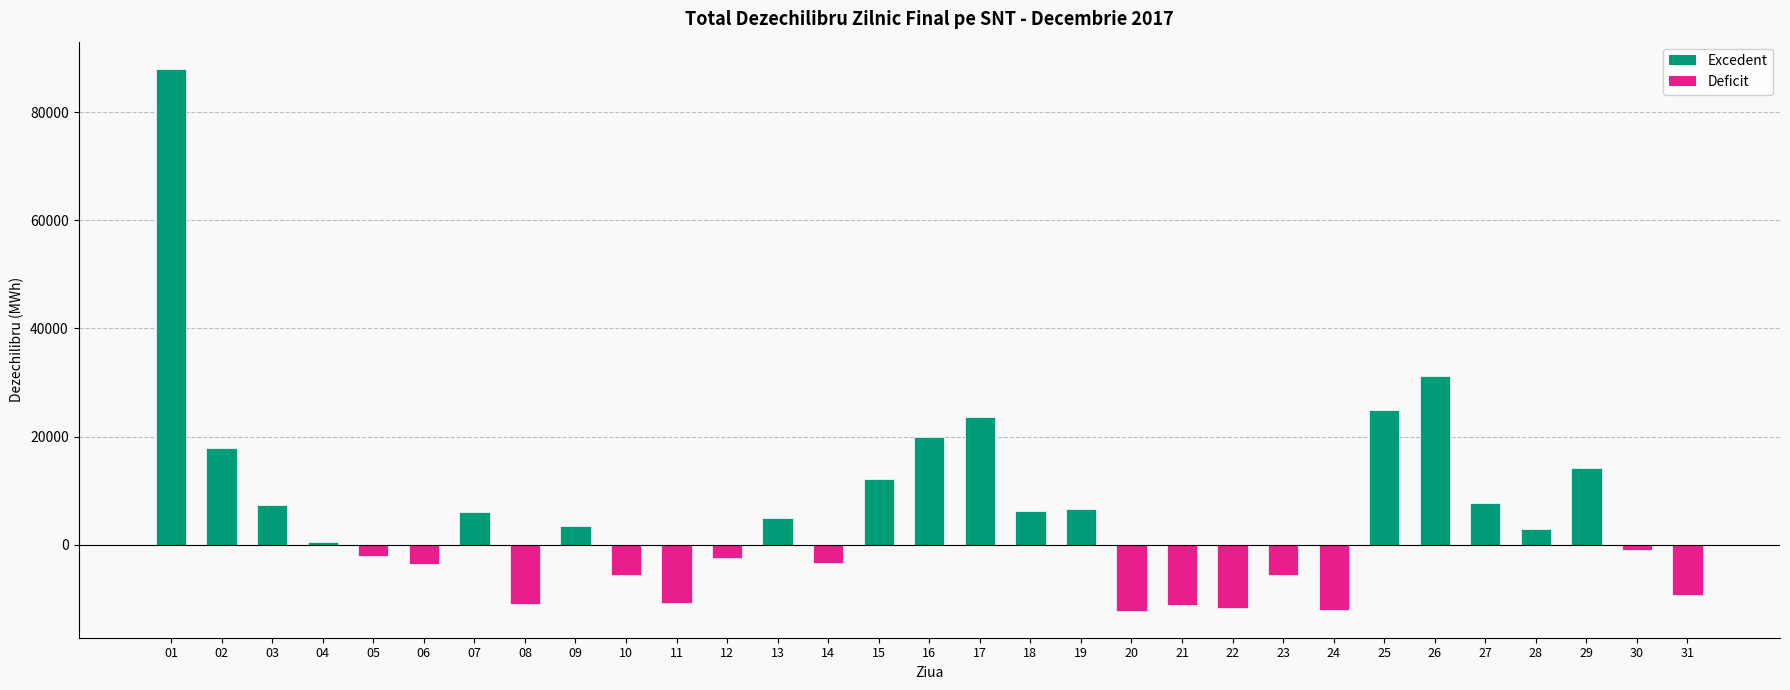

What is the minimum value shown in the chart?

-12197.9